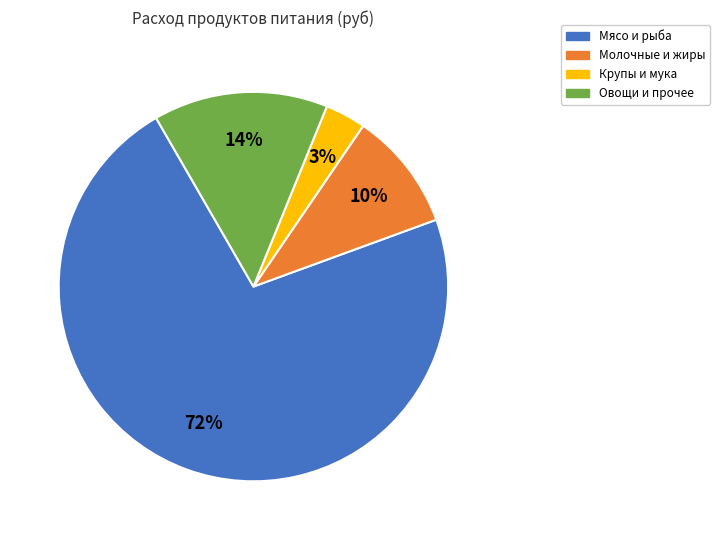

Rank the categories by value from lowest to highest.

Крупы и мука, Молочные и жиры, Овощи и прочее, Мясо и рыба